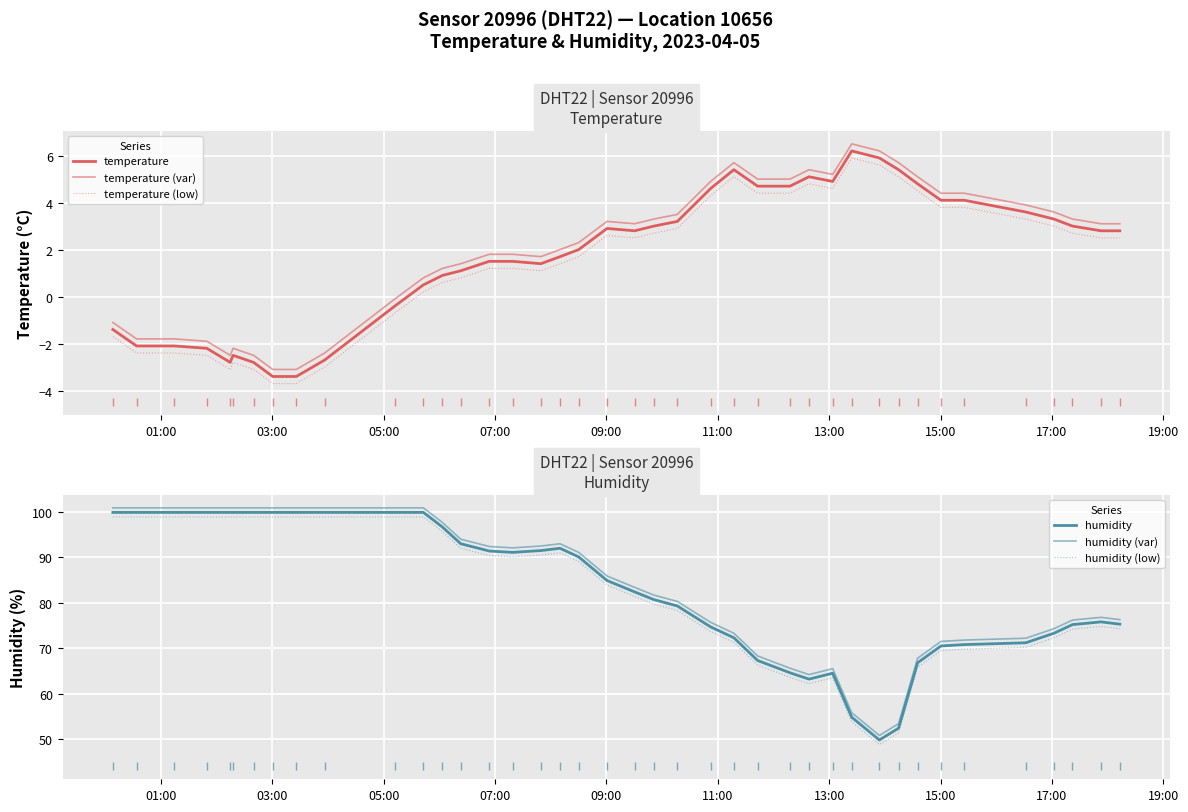

Reading left to right, extract all data points from this chart.

temperature: -1.4	-2.1	-2.1	-2.2	-2.8	-2.5	-2.8	-3.4	-3.4	-2.7	-0.4	0.5	0.9	1.1	1.5	1.5	1.4	1.7	2.0	2.9	2.8	3.0	3.2	4.6	5.4	4.7	4.7	5.1	4.9	6.2	5.9	5.4	4.8	4.1	4.1	3.6	3.3	3.0	2.8	2.8
temperature (var): -1.1	-1.8	-1.8	-1.9	-2.5	-2.2	-2.5	-3.1	-3.1	-2.4	-0.1	0.8	1.2	1.4	1.8	1.8	1.7	2.0	2.3	3.2	3.1	3.3	3.5	4.9	5.7	5.0	5.0	5.4	5.2	6.5	6.2	5.7	5.1	4.4	4.4	3.9	3.6	3.3	3.1	3.1
temperature (low): -1.7	-2.4	-2.4	-2.5	-3.1	-2.8	-3.1	-3.7	-3.7	-3.0	-0.7	0.2	0.6	0.8	1.2	1.2	1.1	1.4	1.7	2.6	2.5	2.7	2.9	4.3	5.1	4.4	4.4	4.8	4.6	5.9	5.6	5.1	4.5	3.8	3.8	3.3	3.0	2.7	2.5	2.5
humidity: 99.9	99.9	99.9	99.9	99.9	99.9	99.9	99.9	99.9	99.9	99.9	99.9	96.7	93.0	91.4	91.1	91.5	92.0	90.1	84.9	82.4	80.7	79.3	74.7	72.3	67.3	64.6	63.2	64.5	54.8	49.8	52.4	66.8	70.5	70.8	71.2	73.3	75.2	75.8	75.3
humidity (var): 100.9	100.9	100.9	100.9	100.9	100.9	100.9	100.9	100.9	100.9	100.9	100.9	97.7	94.0	92.4	92.1	92.5	93.0	91.1	85.9	83.4	81.7	80.3	75.7	73.3	68.3	65.6	64.2	65.5	55.8	50.8	53.4	67.8	71.5	71.8	72.2	74.3	76.2	76.8	76.3
humidity (low): 98.9	98.9	98.9	98.9	98.9	98.9	98.9	98.9	98.9	98.9	98.9	98.9	95.7	92.0	90.4	90.1	90.5	91.0	89.1	83.9	81.4	79.7	78.3	73.7	71.3	66.3	63.6	62.2	63.5	53.8	48.8	51.4	65.8	69.5	69.8	70.2	72.3	74.2	74.8	74.3